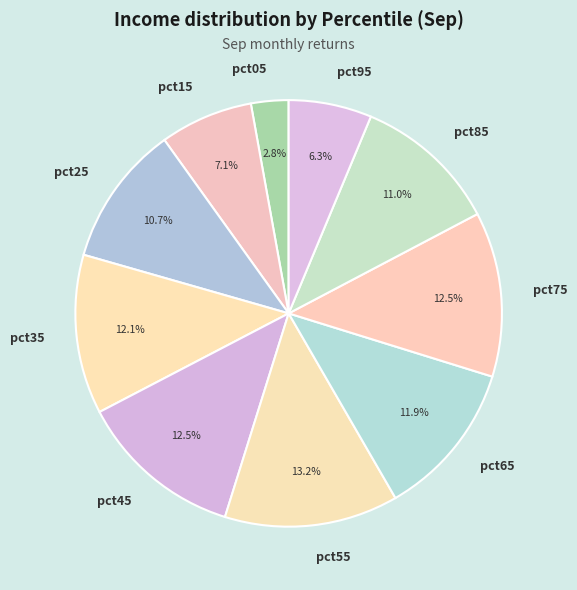

To the nearest percent, what is the average slice percentage?

10%